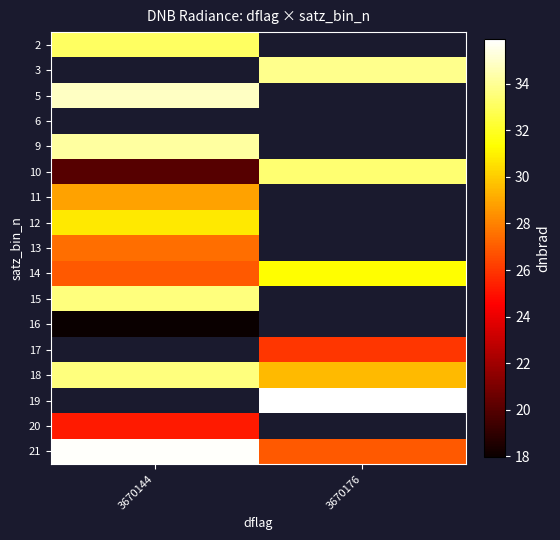

How many positive values does the 9 series have?

1